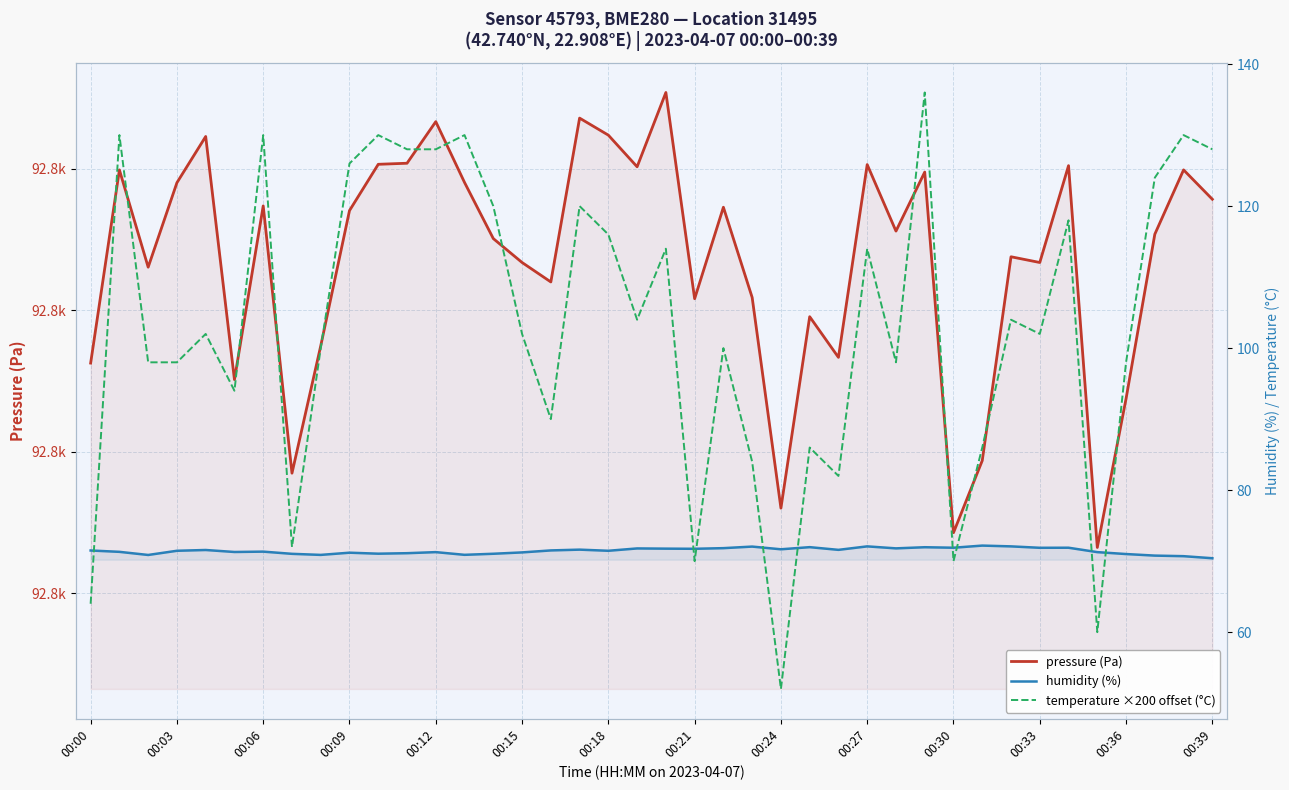

At which label is humidity (%) closest to 71?

00:36